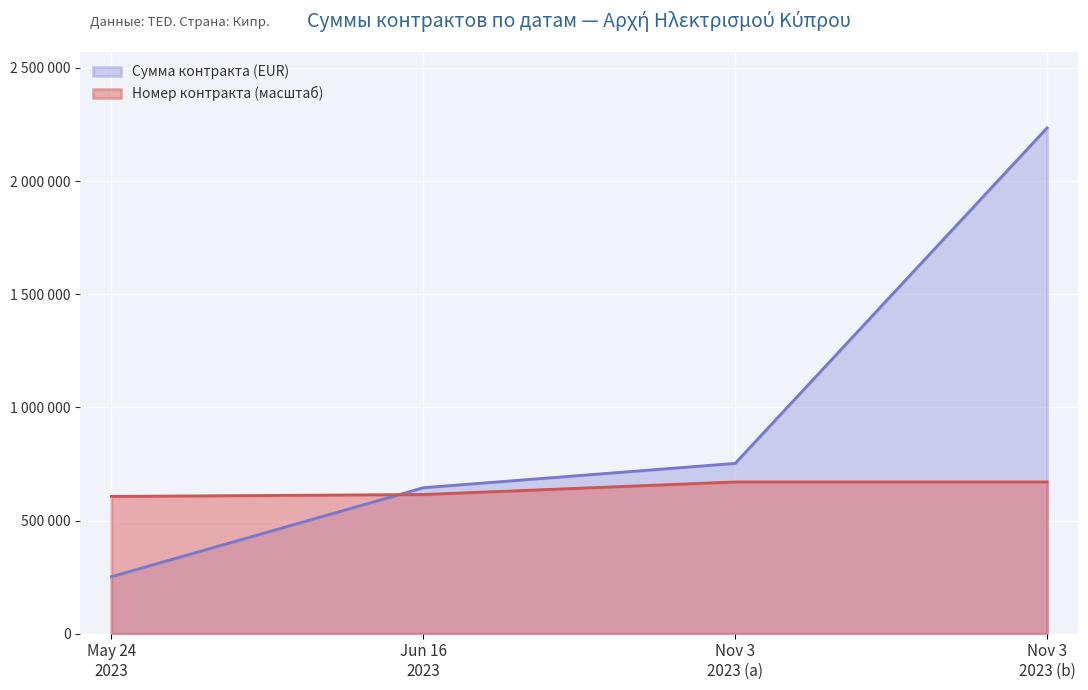

Does the chart display data point markers on the line(s)?

No